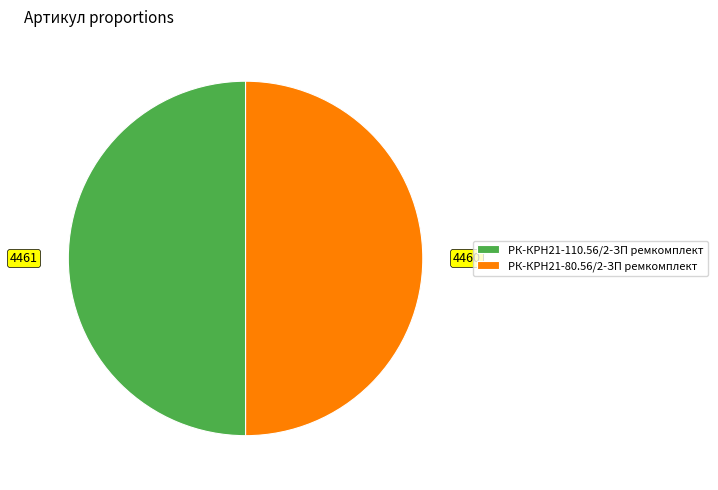

The РК-КРН21-80.56/2-ЗП ремкомплект slice represents 50% of the pie. True or false?

True